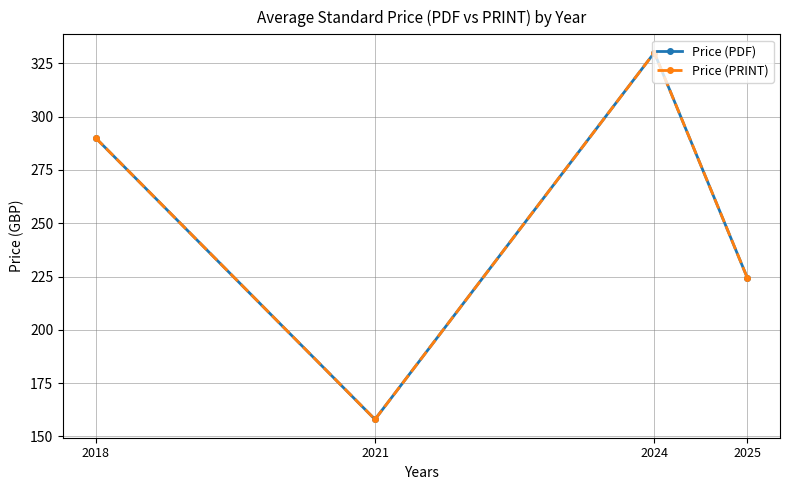

Where is the first local maximum for Price (PDF)?

2024